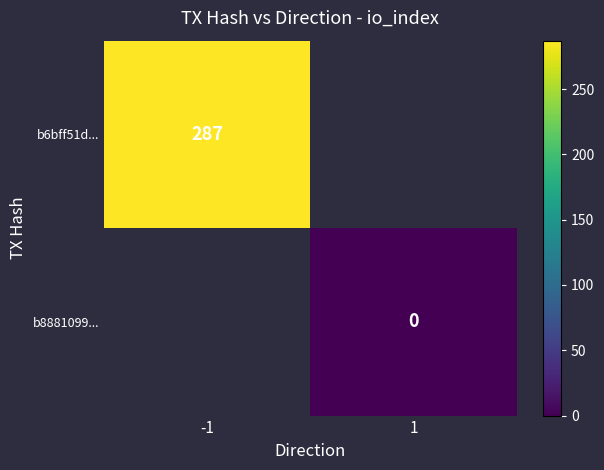

Is the value of b8881099... at 1 greater than the value of b6bff51d... at 1?

No